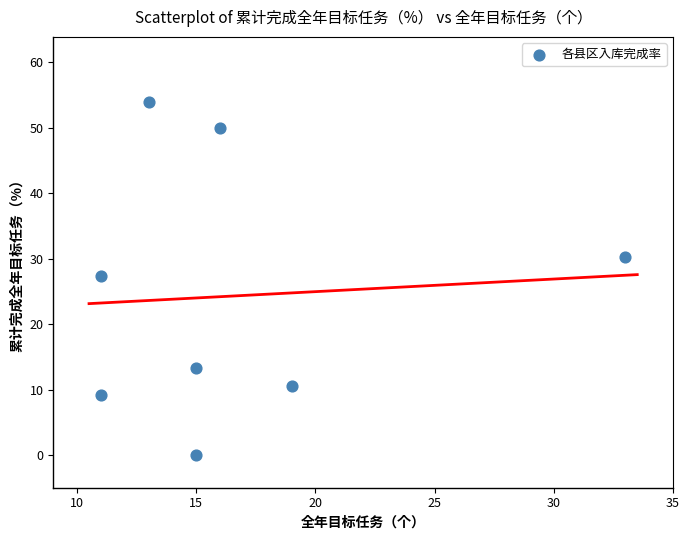

What is the range of X values (max minus min)?

22.0